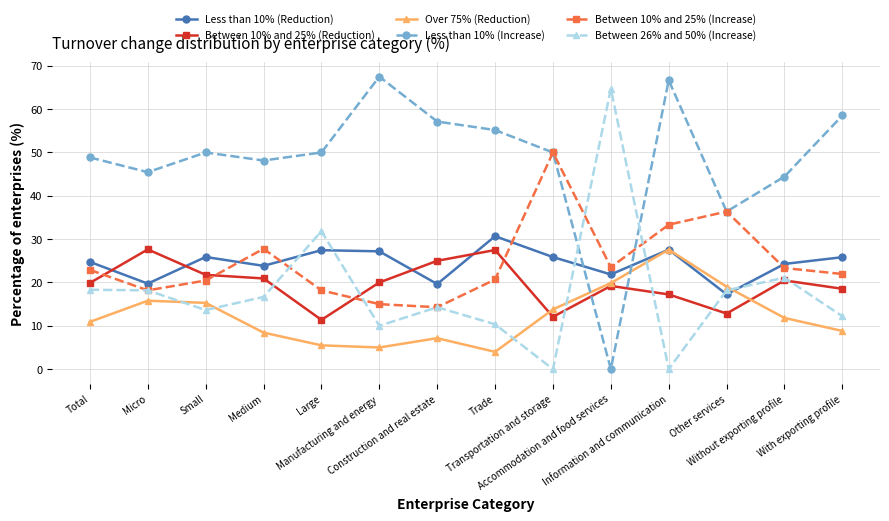

What is the value of the Less than 10% (Increase) point at the 3rd from the left?

50.0